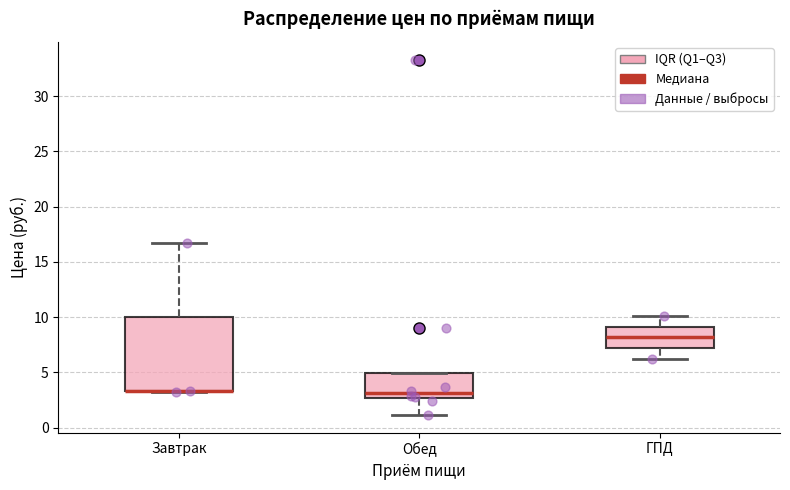

Comparing the boxes themselves (not the whiskers), which one is the tallest?

Завтрак